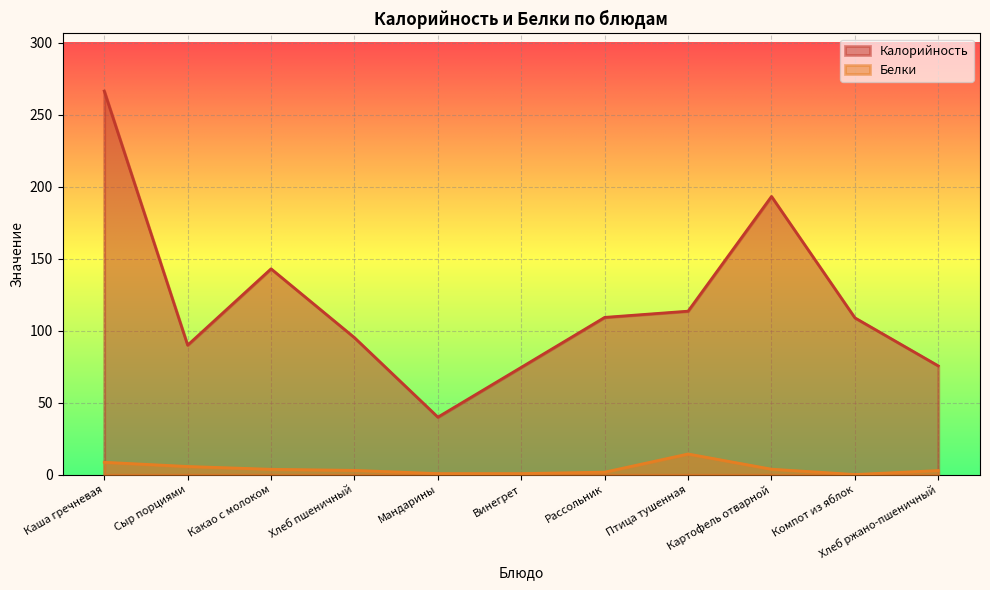

Rank the series by their average value, from highest to lowest.

Калорийность, Белки